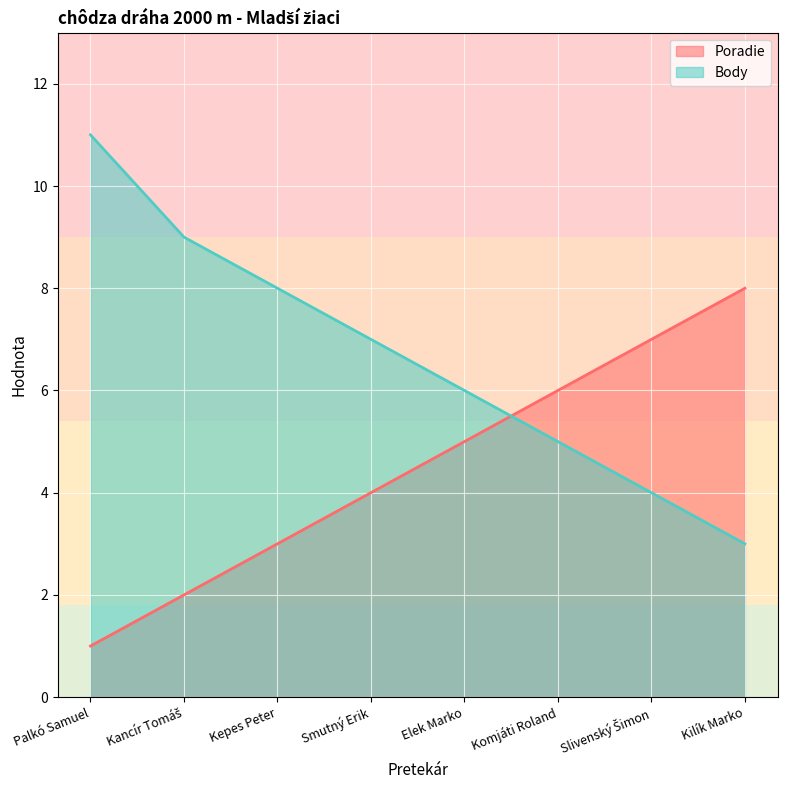

What is the difference between the maximum and minimum values in the Body series?

8